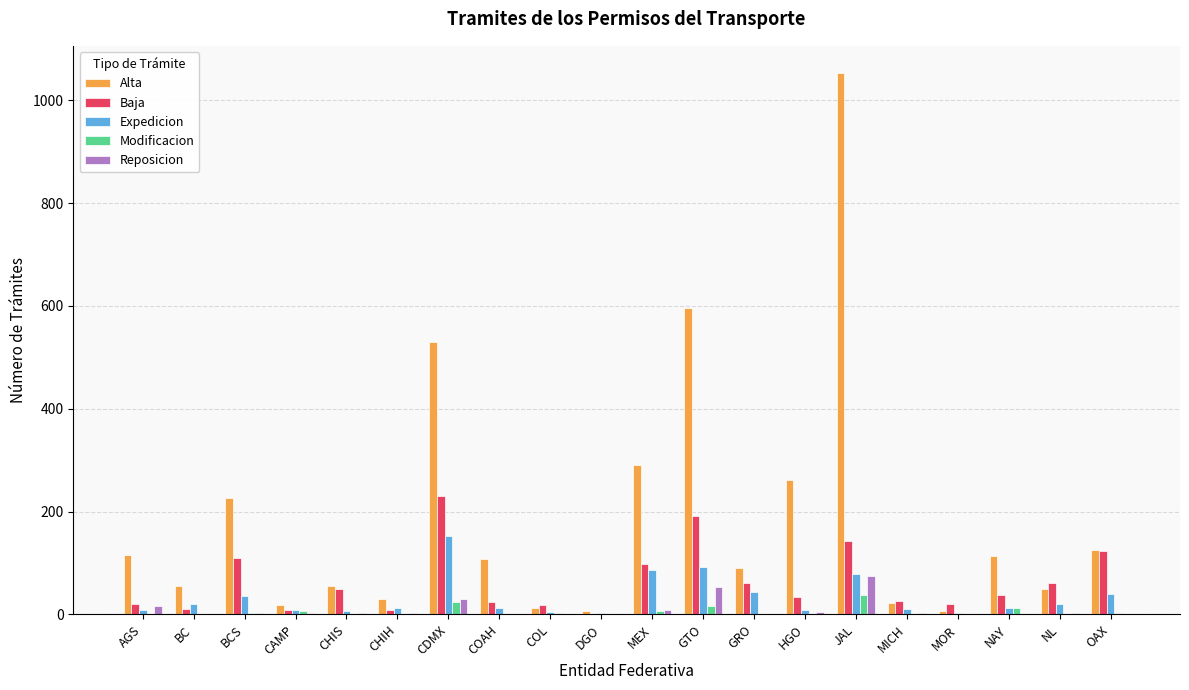

What is the sum of the Alta values at BC and CAMP?

75